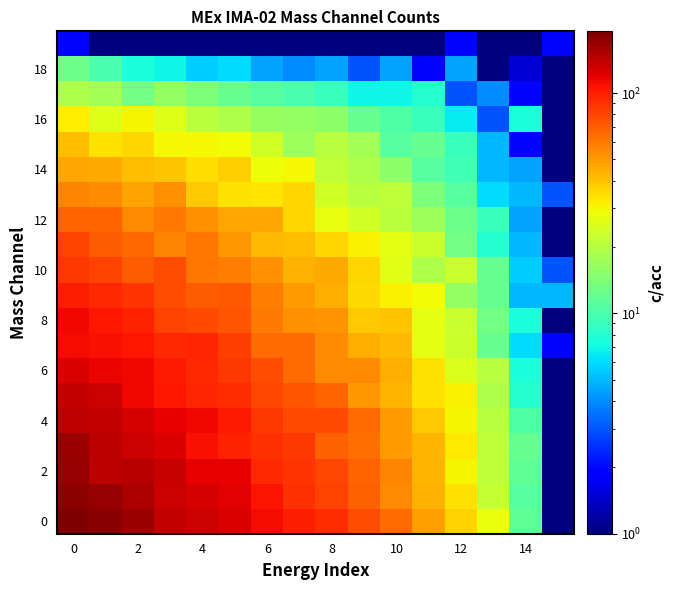

Count the number of categories in the chart.

16